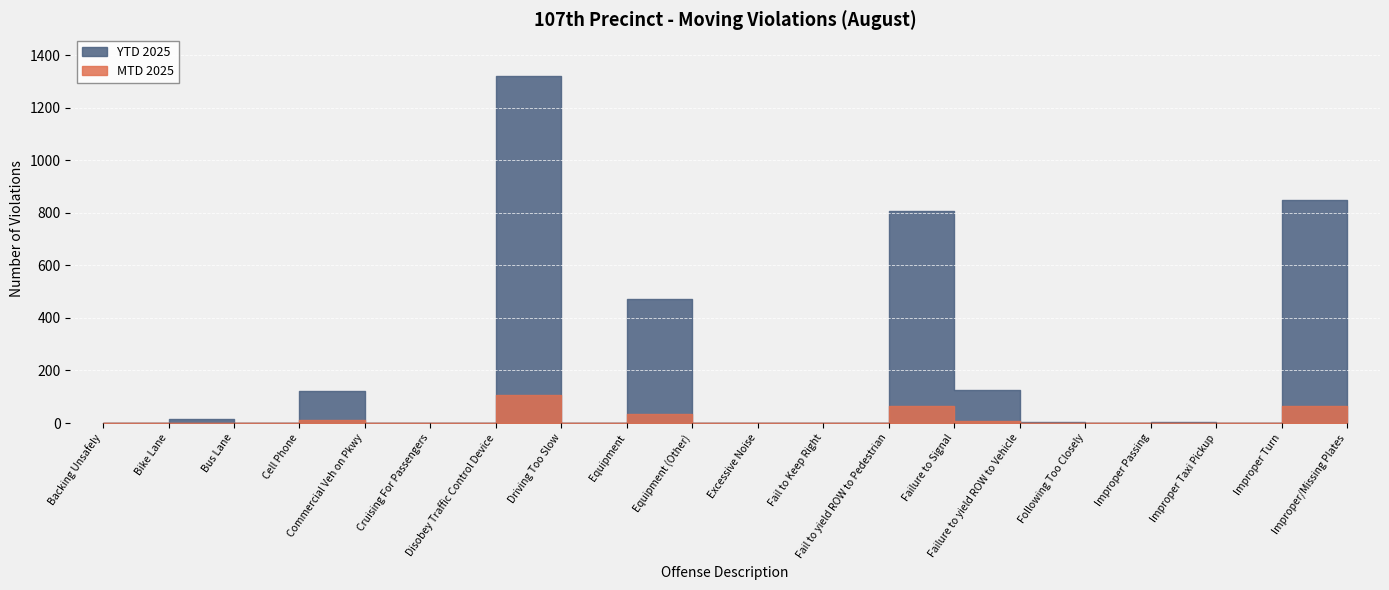

The value of YTD 2025 at Improper Passing is 3. True or false?

True